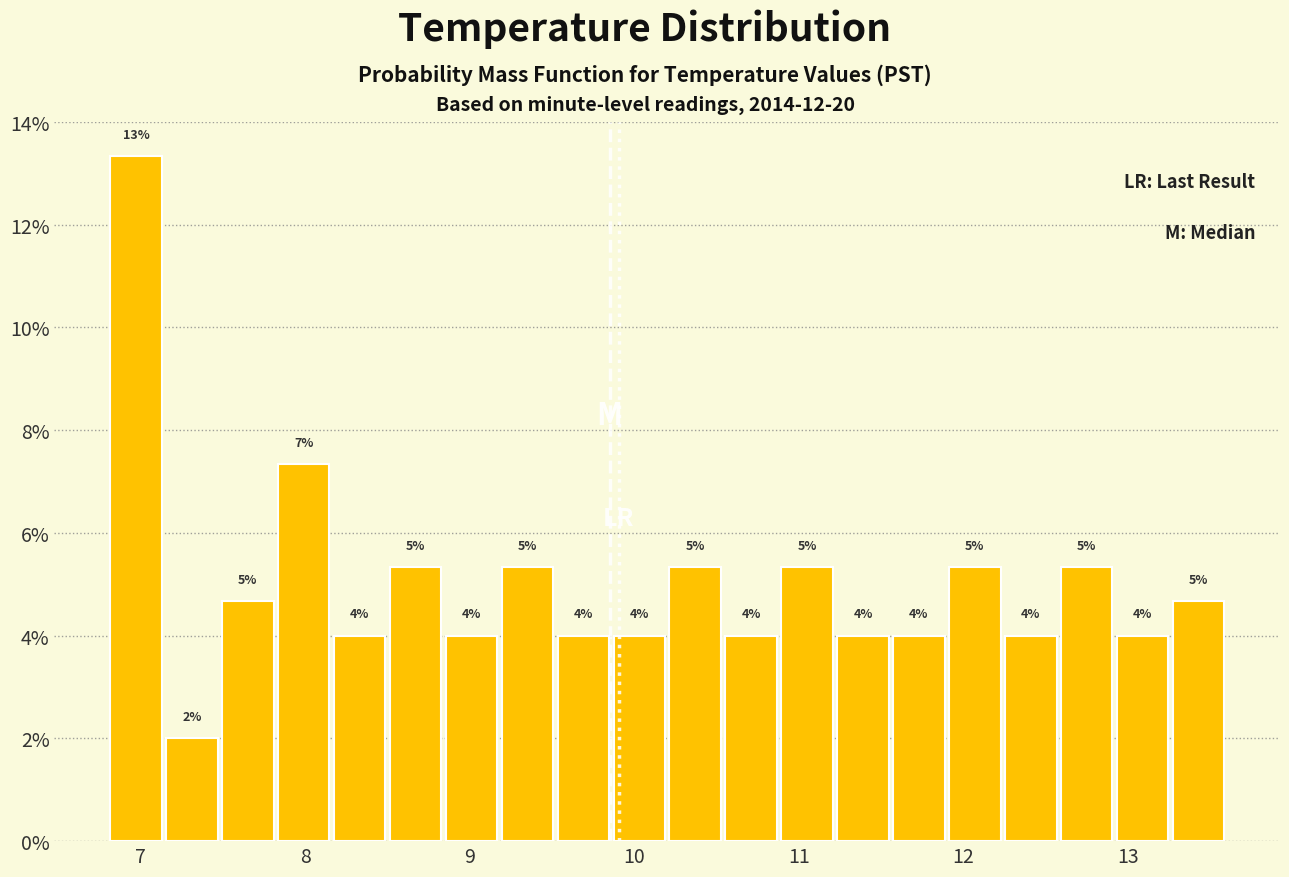

Around what value on the x-axis is the tallest bar? Give the approximate position of its centre, as read against the axis.

7.0